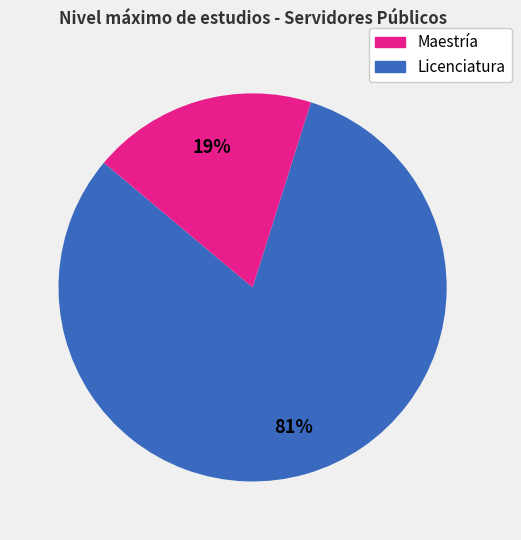

Count the number of slices in the pie.

2